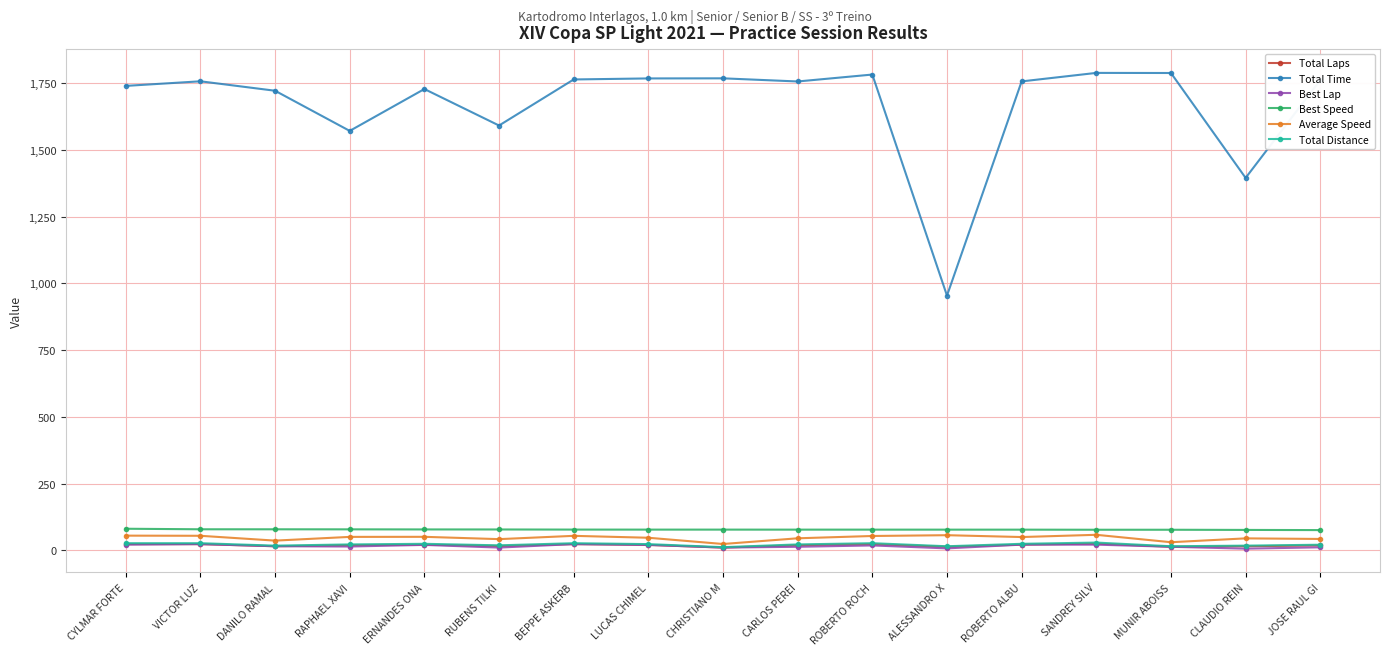

At how many categories does at least one series exceed 1375?

16